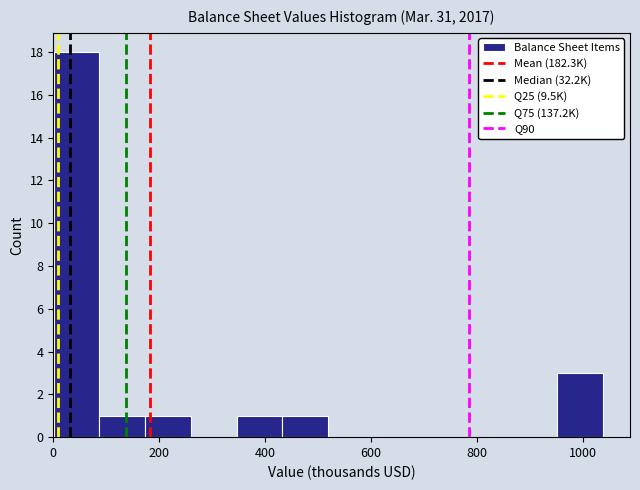

Reading left to right, list every bar in this chart as the range it spans on the x-axis followed by its height. Neither the bar edges nor the heights are printed on the chart, so give them approximately, as read against the axes.

0 to 80: 18
80 to 180: 1
180 to 260: 1
260 to 340: 0
340 to 440: 1
440 to 520: 1
520 to 600: 0
600 to 700: 0
700 to 780: 0
780 to 860: 0
860 to 960: 0
960 to 1040: 3